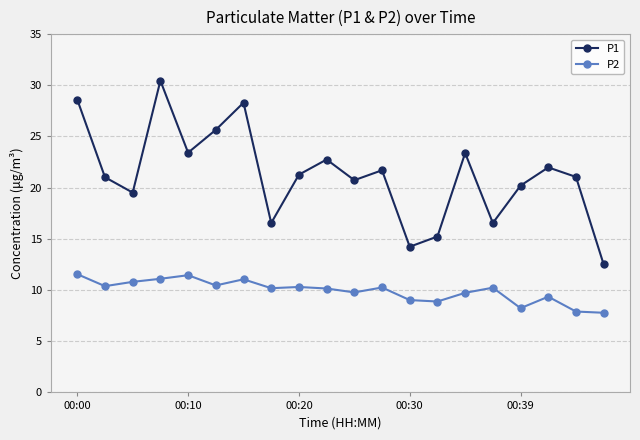

Which series has the widest spread of values?

P1